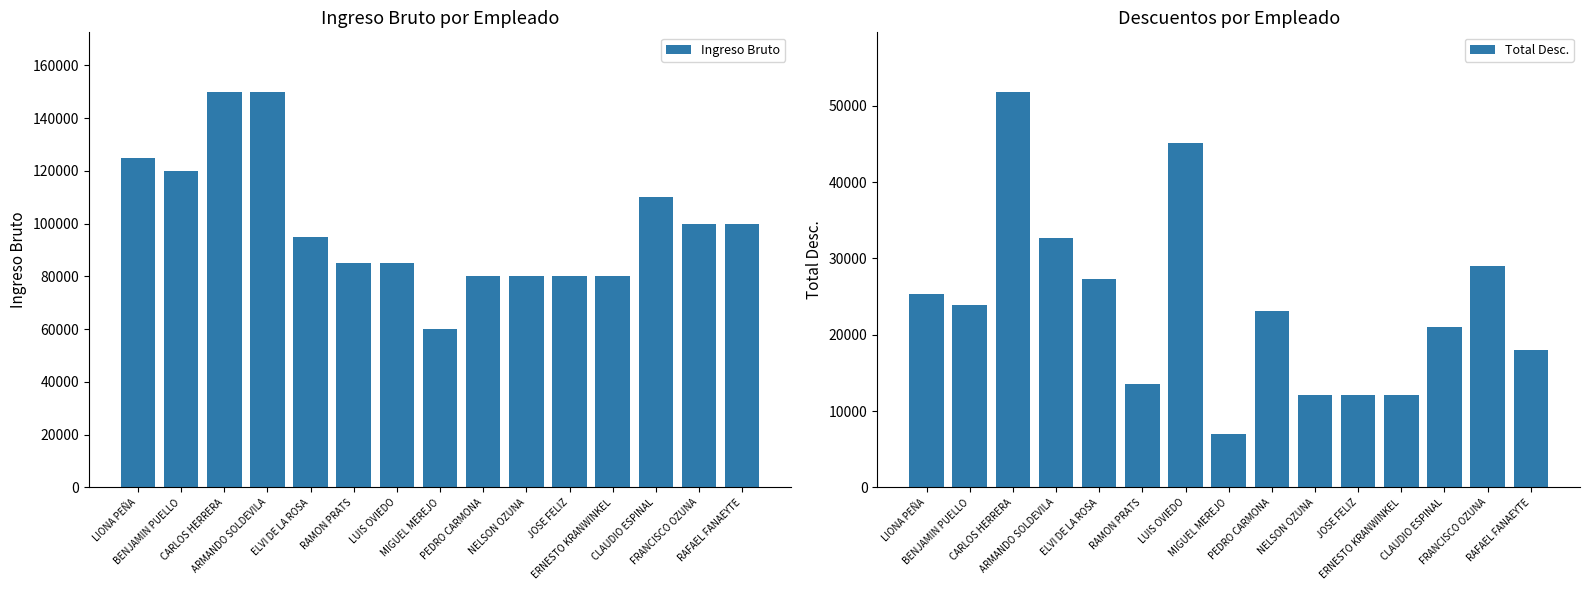

Which has a higher value, LUIS OVIEDO or BENJAMIN PUELLO?

BENJAMIN PUELLO